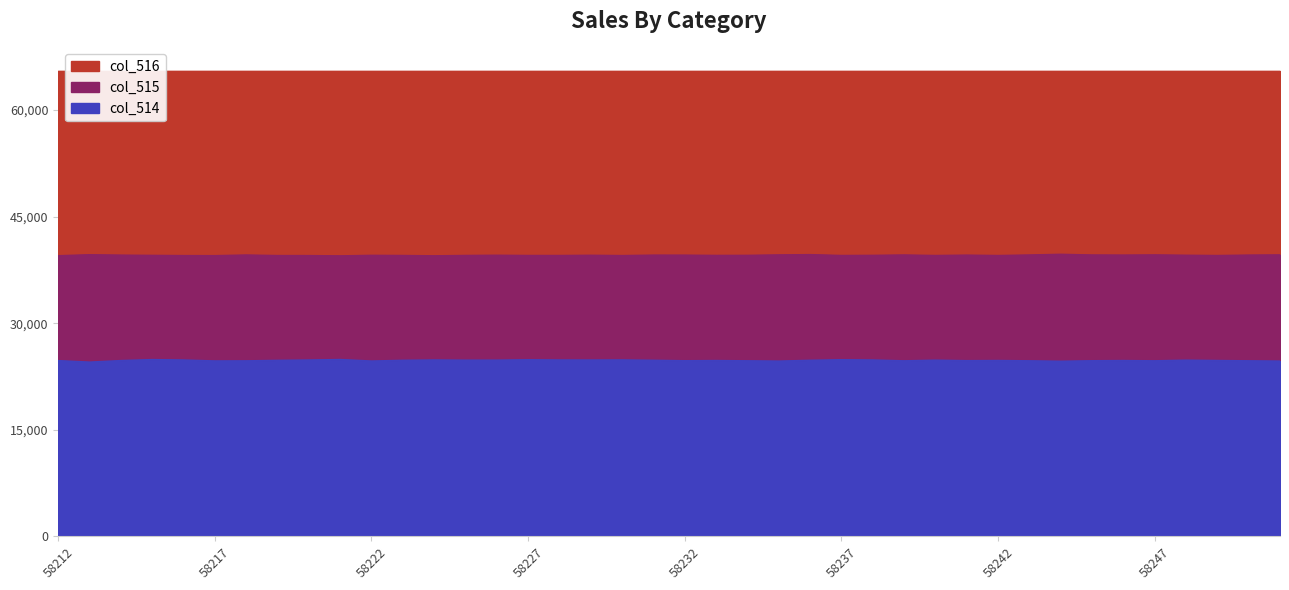

What is the total value across all series at 58249?

64259